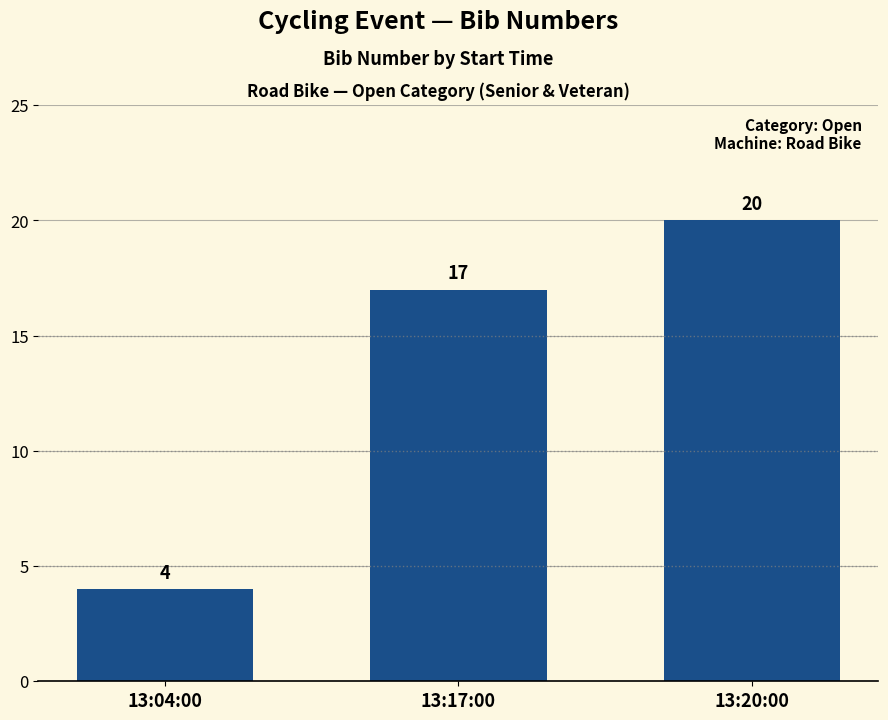

The chart shows a value of 17 at 13:17:00. True or false?

True